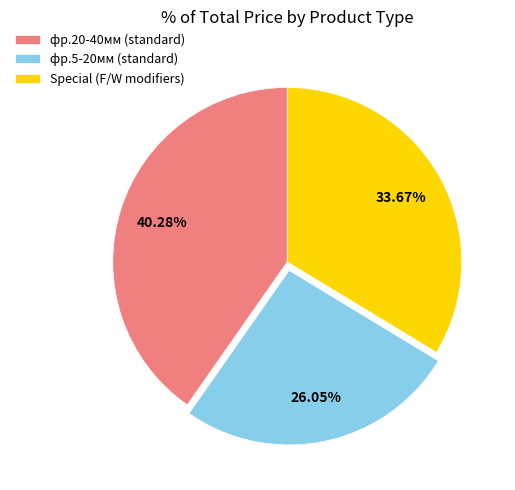

Which slice is the smallest?

фр.5-20мм (standard)